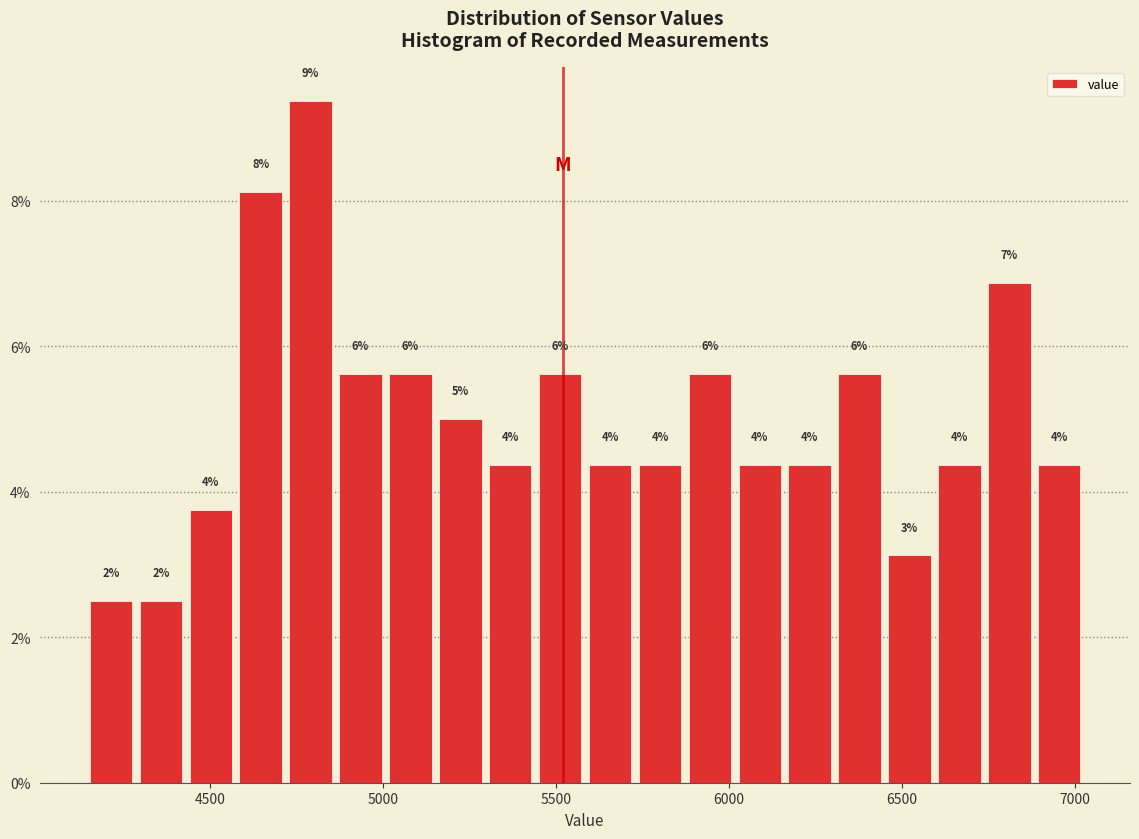

Read against the x-axis, roughly where is the centre of the tallest bar?

4800